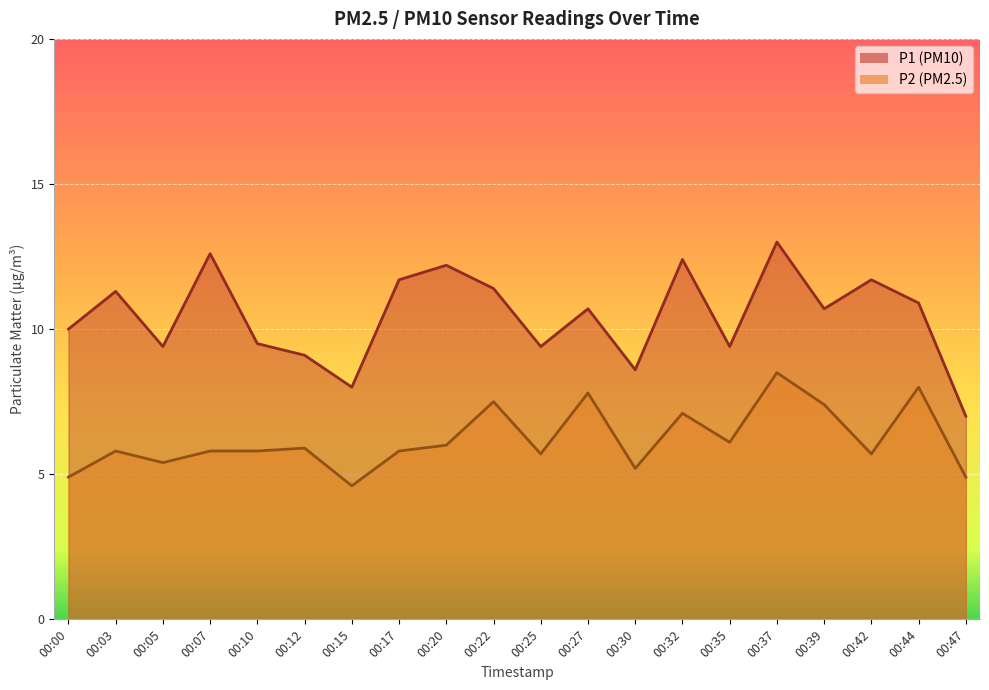

Reading left to right, list all the values displayed in this chart.

P1: 00:00=10.0	00:03=11.3	00:05=9.4	00:07=12.6	00:10=9.5	00:12=9.1	00:15=8.0	00:17=11.7	00:20=12.2	00:22=11.4	00:25=9.4	00:27=10.7	00:30=8.6	00:32=12.4	00:35=9.4	00:37=13.0	00:39=10.7	00:42=11.7	00:44=10.9	00:47=7.0
P2: 00:00=4.9	00:03=5.8	00:05=5.4	00:07=5.8	00:10=5.8	00:12=5.9	00:15=4.6	00:17=5.8	00:20=6.0	00:22=7.5	00:25=5.7	00:27=7.8	00:30=5.2	00:32=7.1	00:35=6.1	00:37=8.5	00:39=7.4	00:42=5.7	00:44=8.0	00:47=4.9